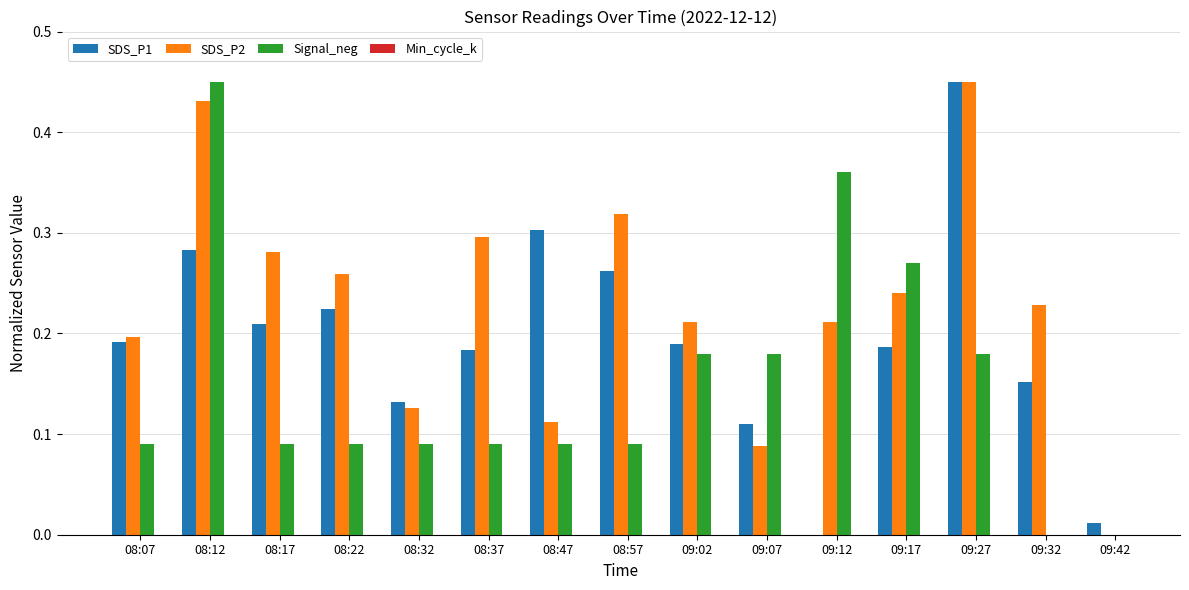

Are the bars grouped side by side (vs. stacked)?

Yes